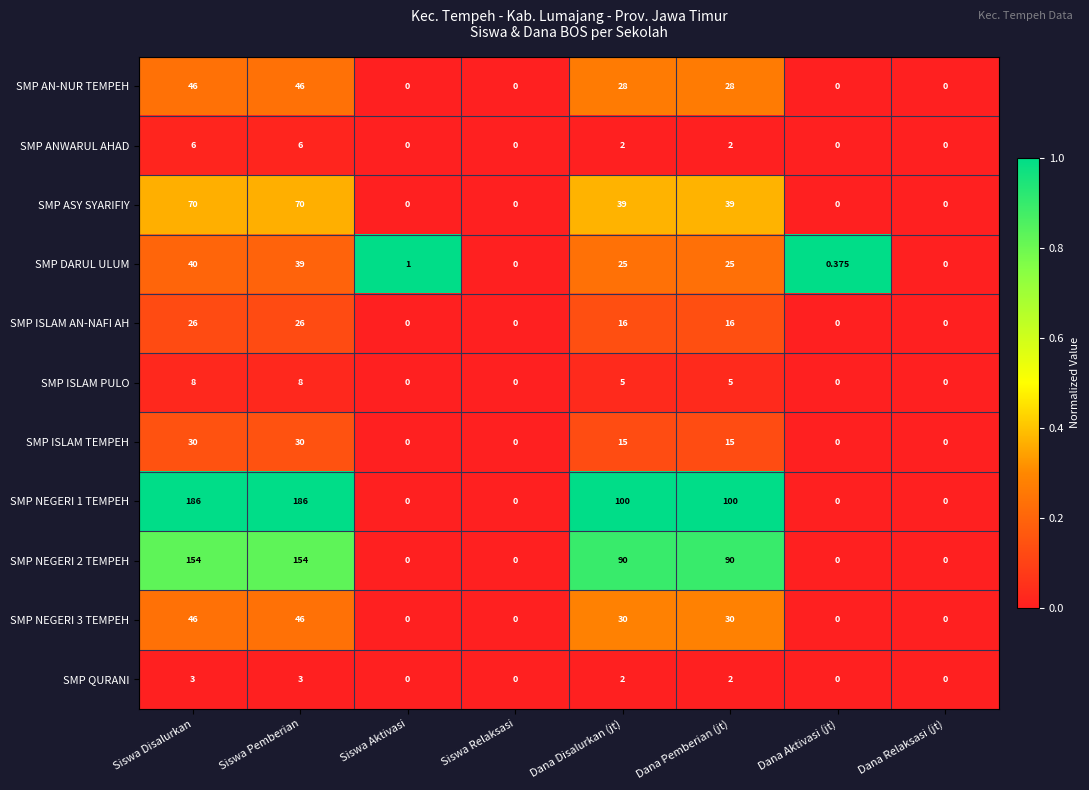

Which series has the largest total across all categories?

SMP NEGERI 1 TEMPEH